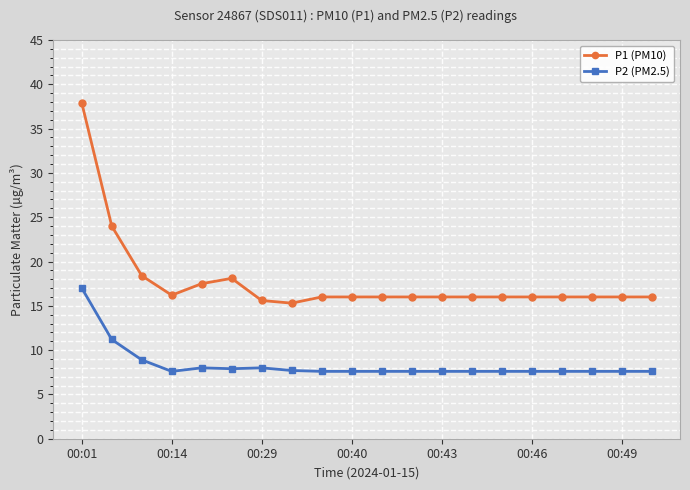

What is the minimum value shown in the chart?

7.6